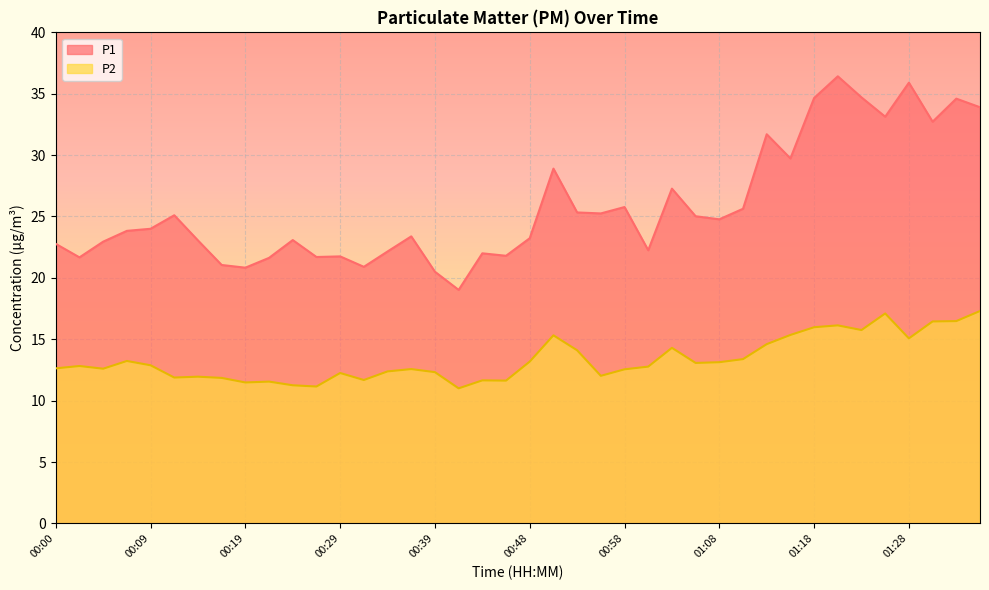

At how many categories does at least one series exceed 16?

40